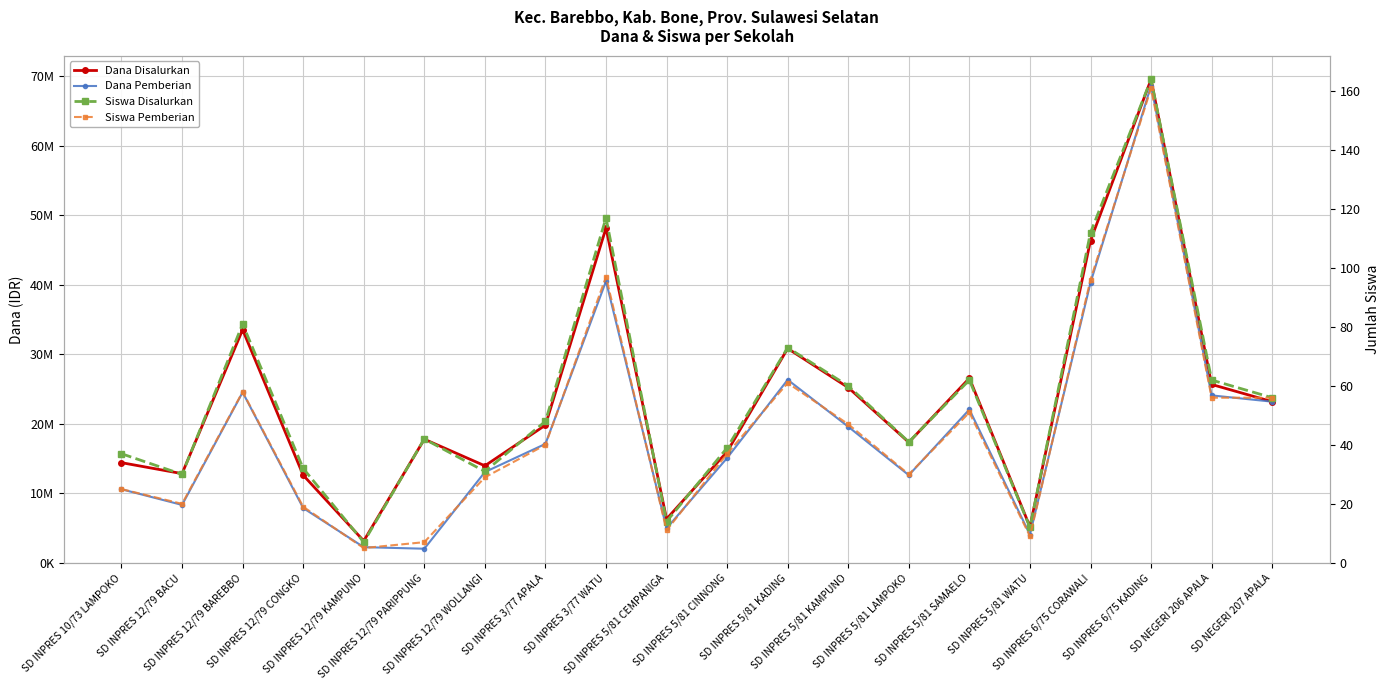

What position from the left is SD INPRES 5/81 CEMPANIGA?

10